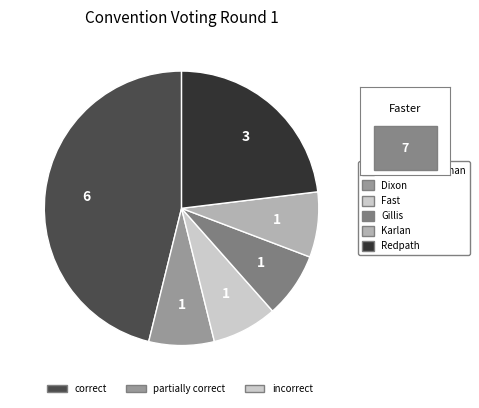

Does any single category account for the majority?

No